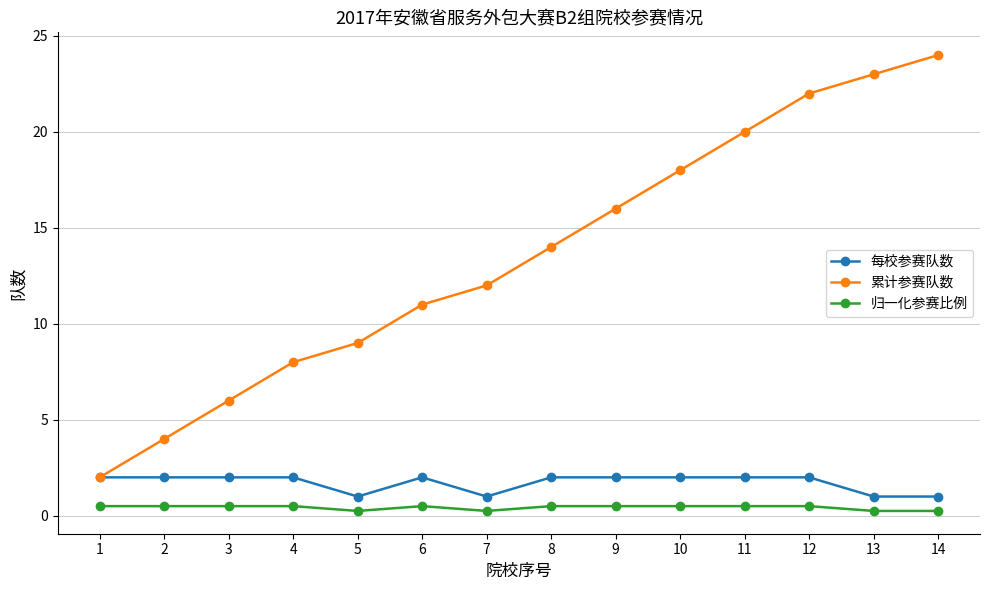

What are all the series names shown in the legend?

每校参赛队数, 累计参赛队数, 归一化参赛比例